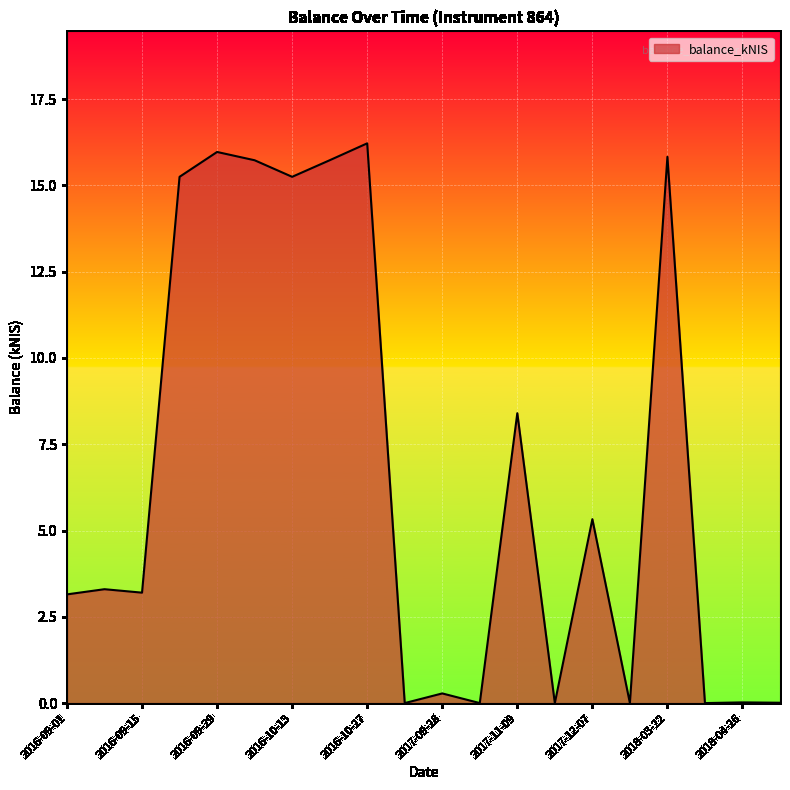

What is the difference between the maximum and minimum values?

16.2